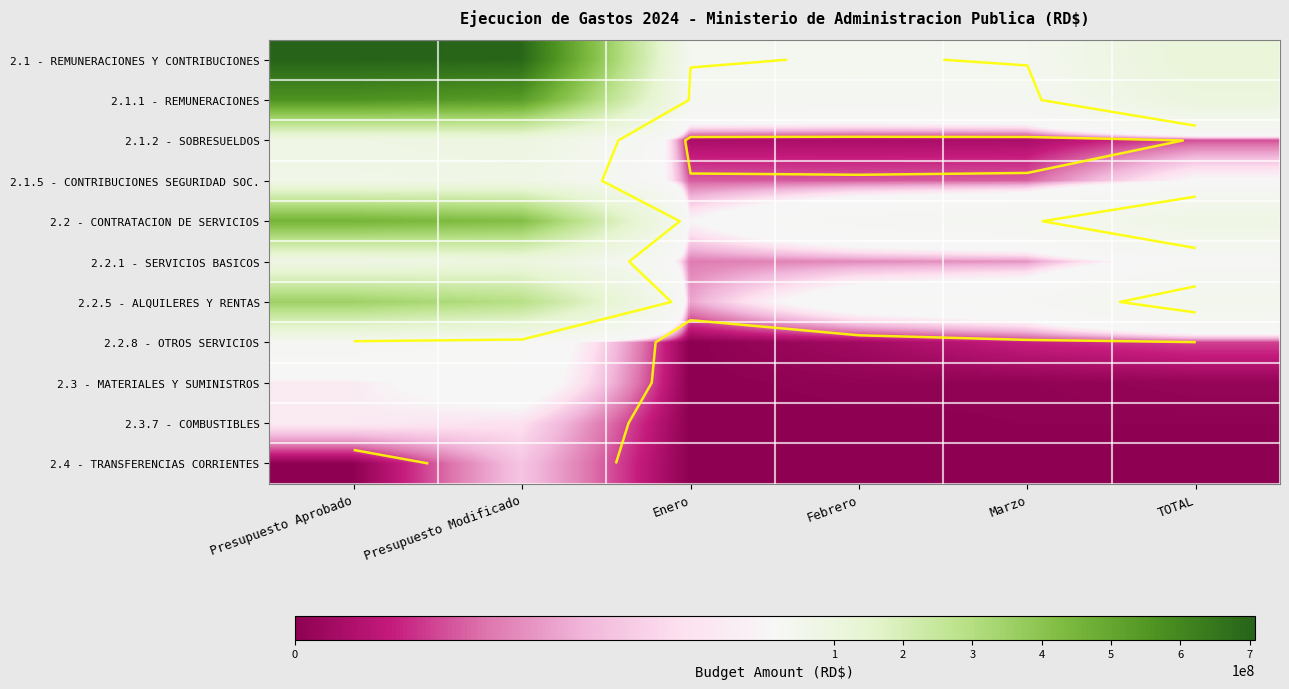

What is the average value of the 2.1 - REMUNERACIONES Y CONTRIBUCIONES series?

274970959